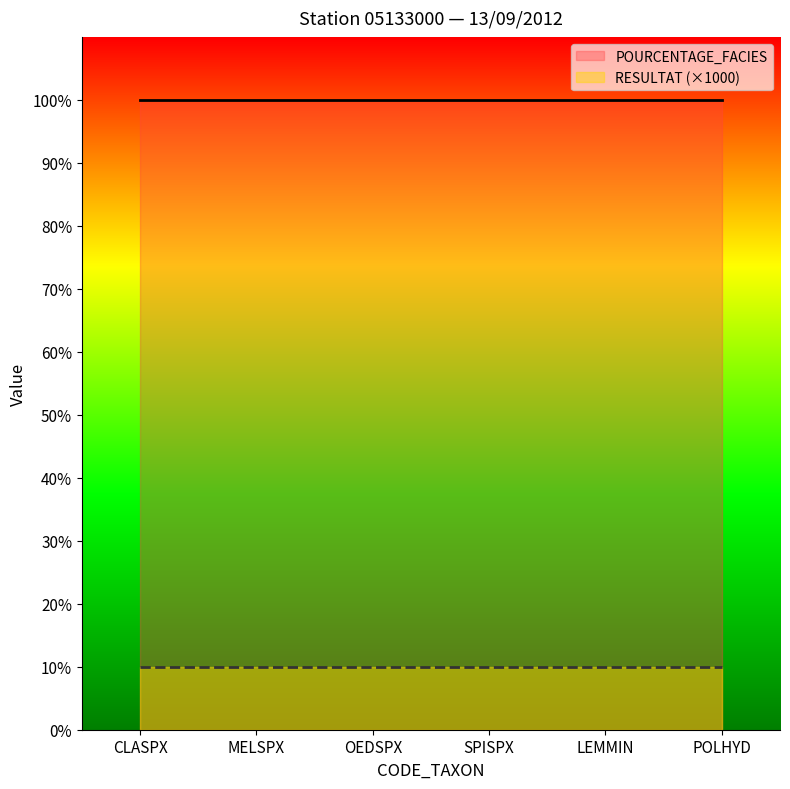

Does the chart display data point markers on the line(s)?

No